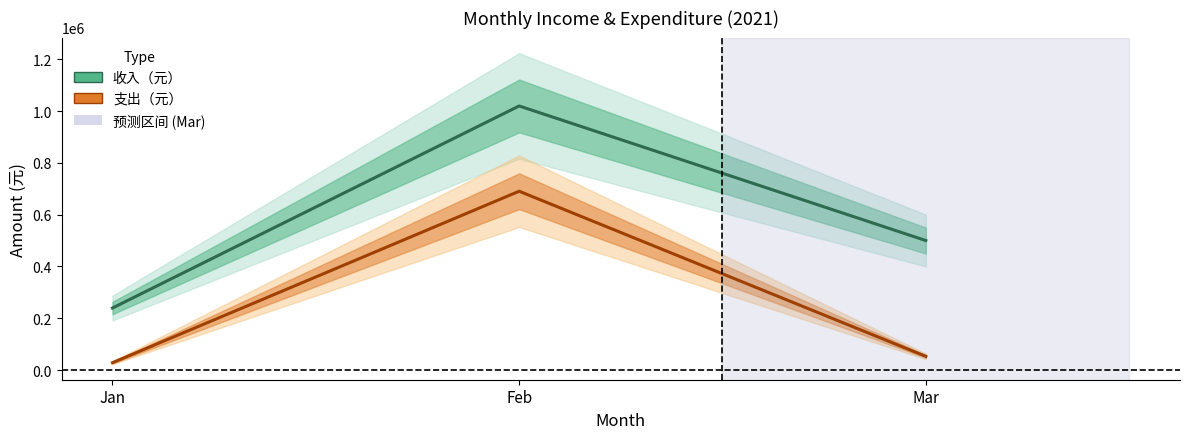

What is the total value across all series at Feb?

1710409.2